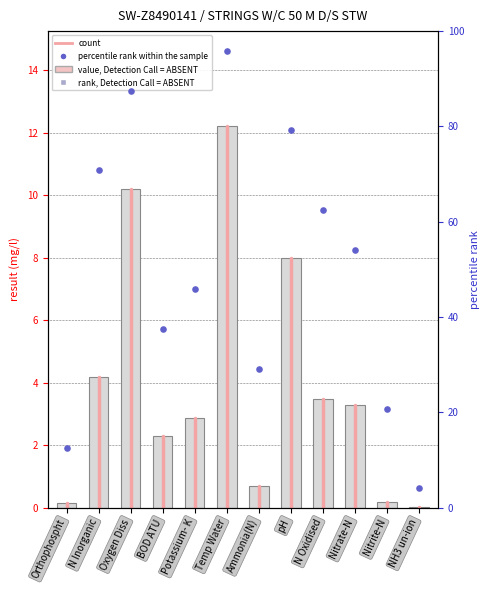

Which has a higher value, NH3 un-ion or Temp Water?

Temp Water